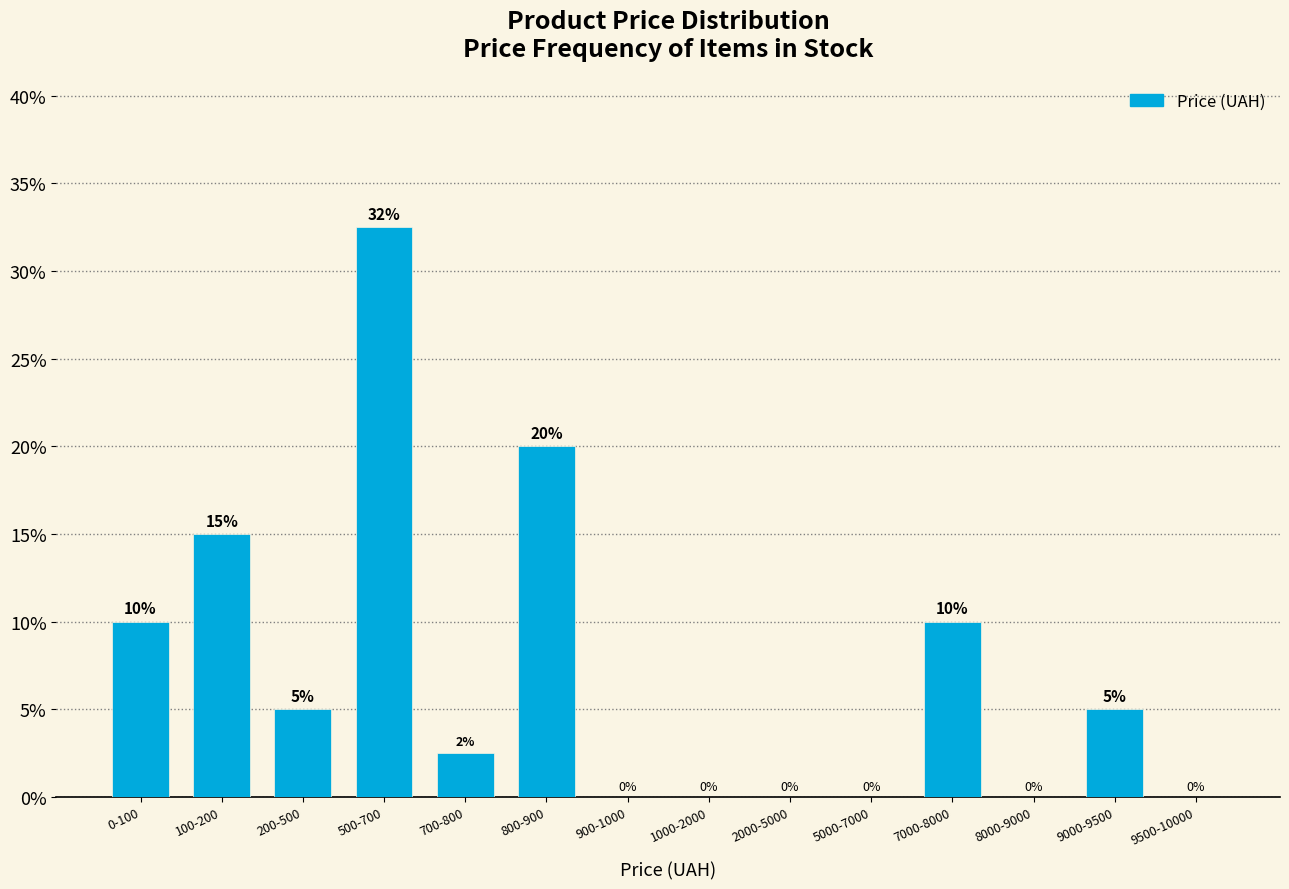

What is the sum of the values at 7000-8000 and 9000-9500?

15.0